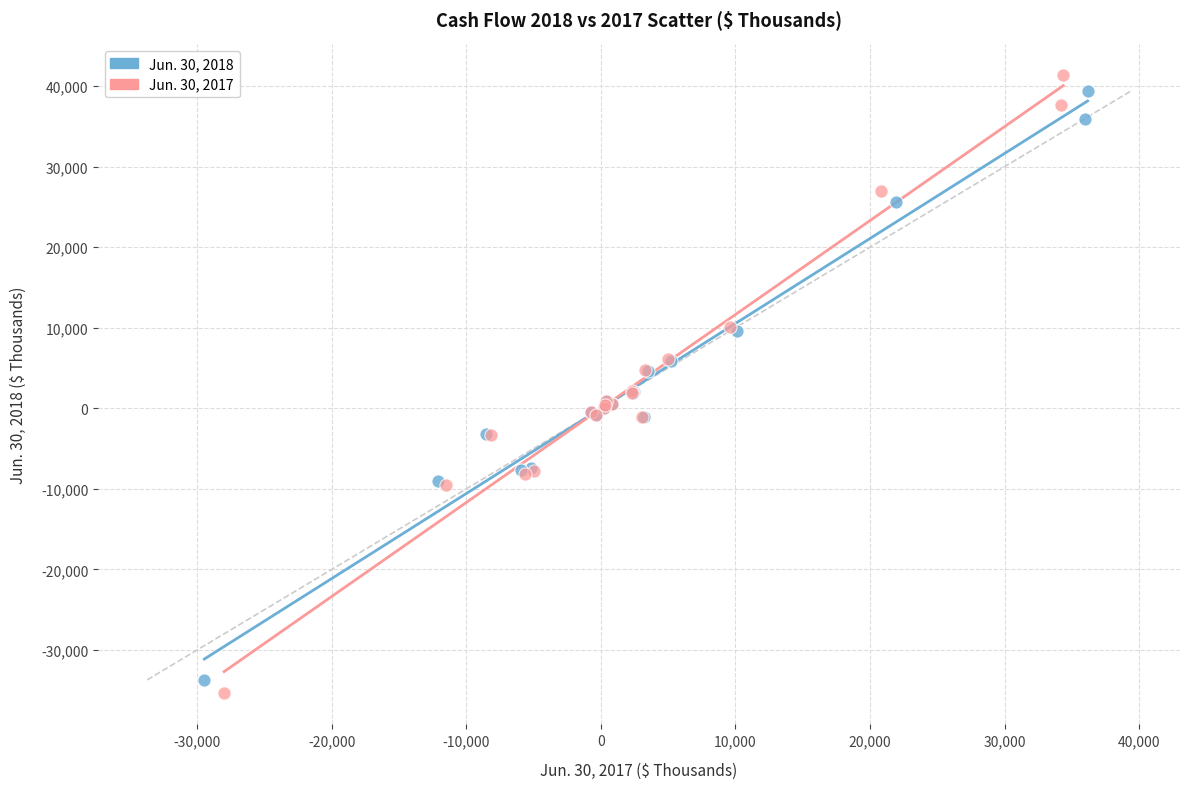

Which series contains the highest Y value?

Jun. 30, 2017